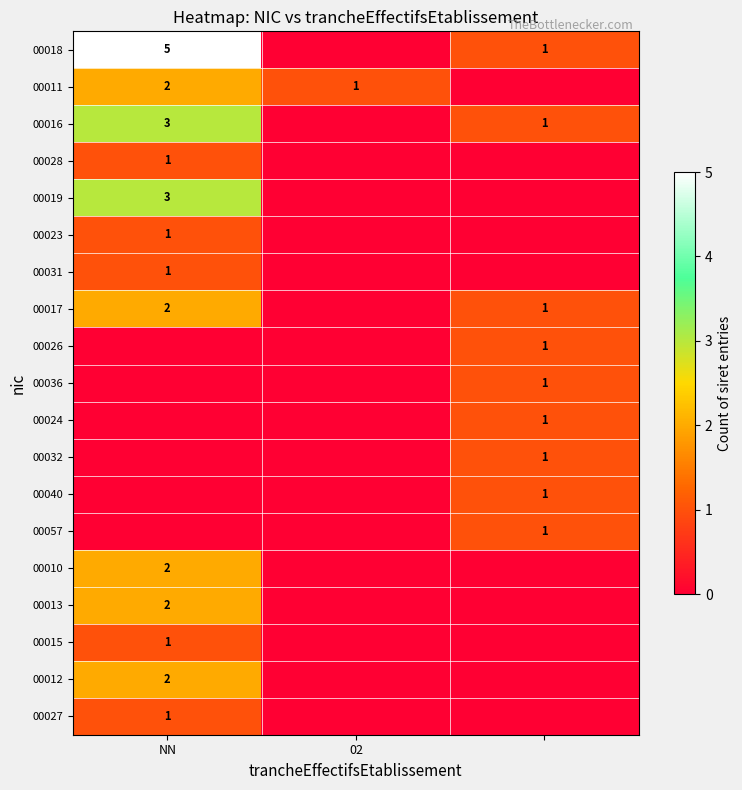

The value of 00011 at NN is 1. True or false?

False